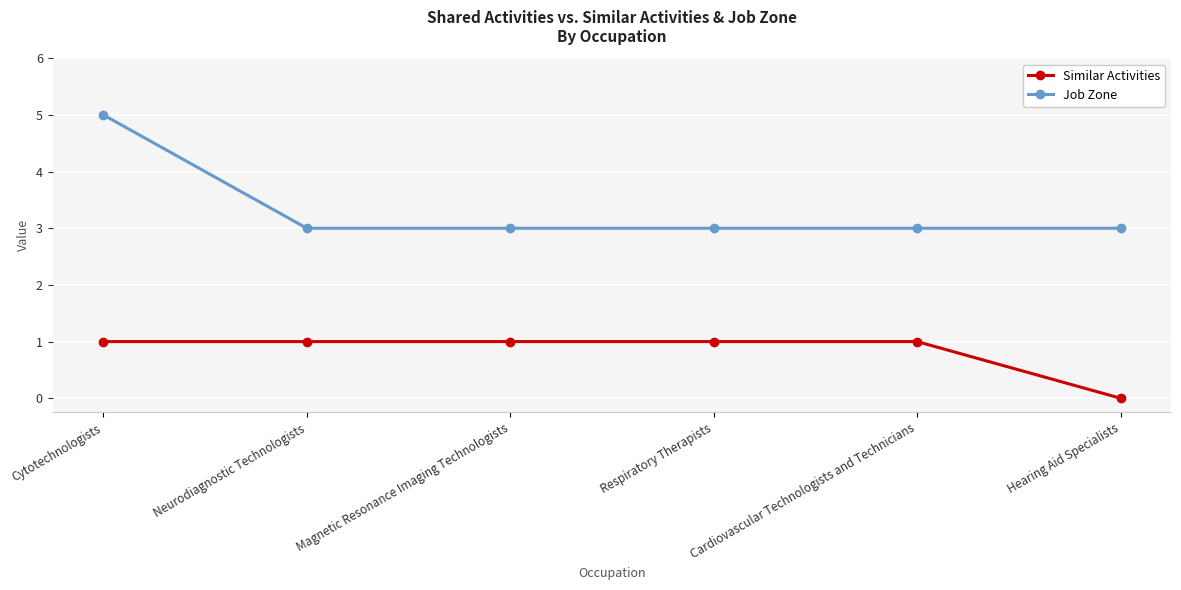

The Similar Activities series shows 0 at Respiratory Therapists. True or false?

False